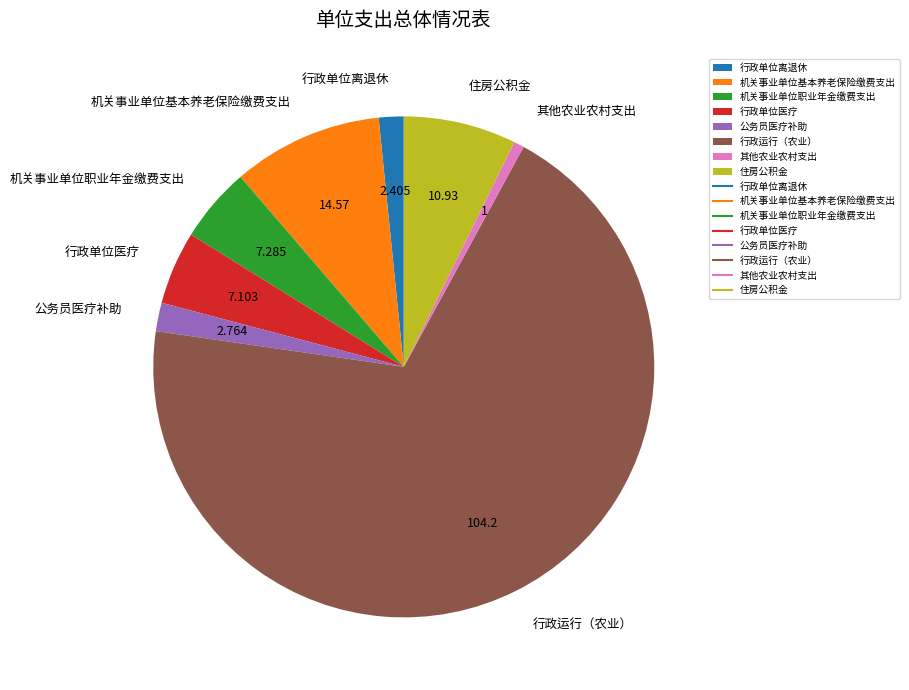

Combined, do 住房公积金 and 行政运行（农业） account for over 50%?

Yes